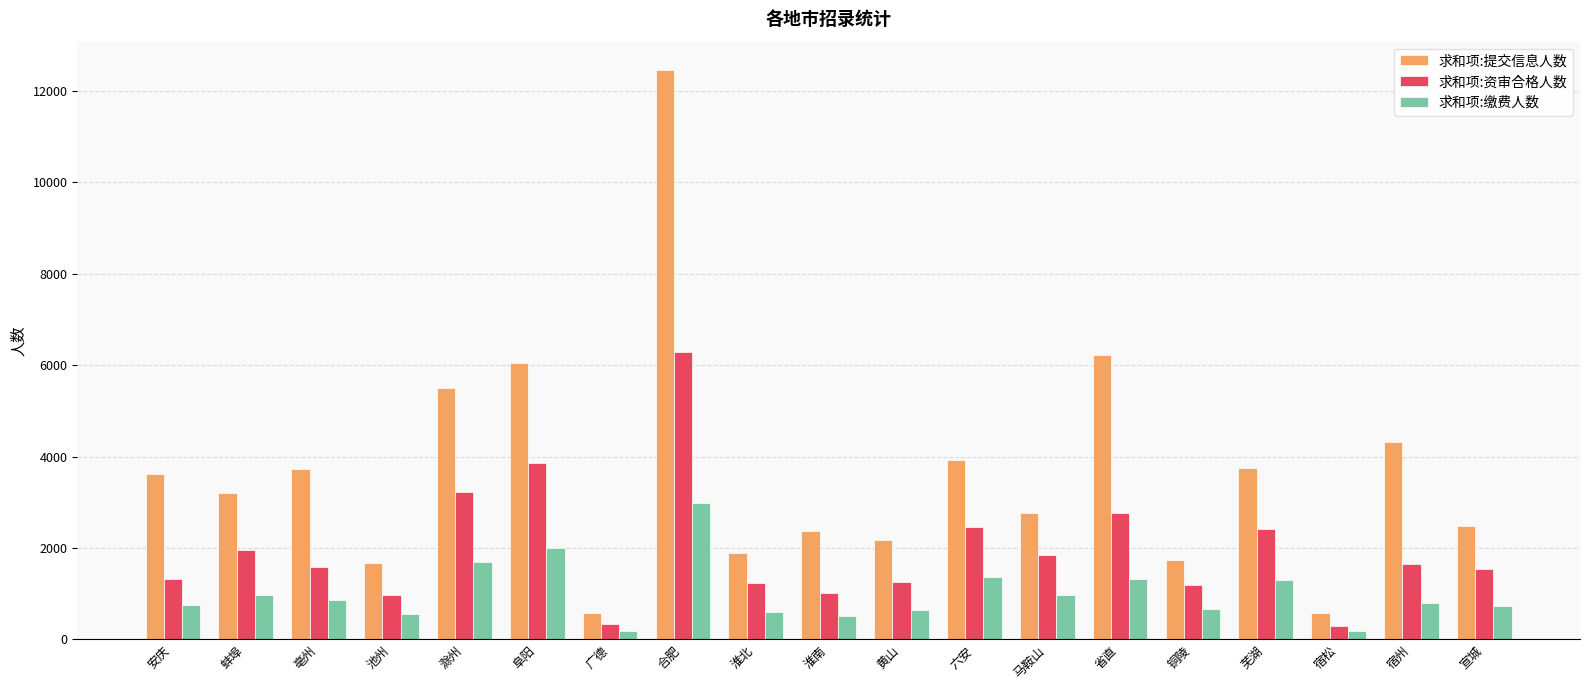

Which series changed the most between 蚌埠 and 淮南?

求和项:资审合格人数